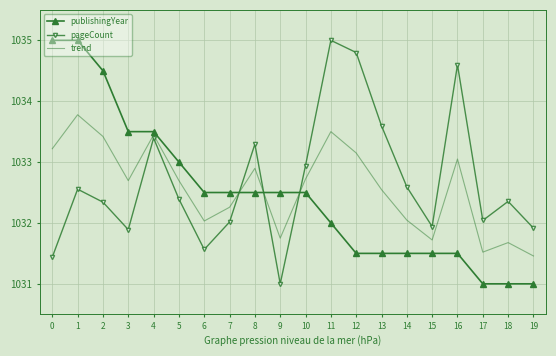

Between 1 and 5, which series saw the biggest shift?

publishingYear